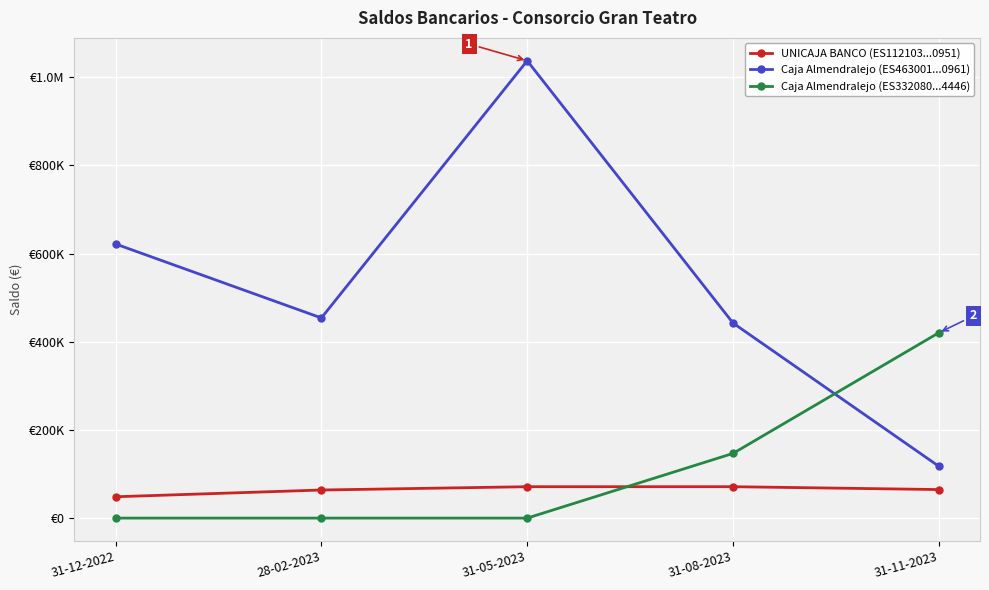

What is the average value of the Caja Almendralejo (ES332080...4446) series?

113403.5